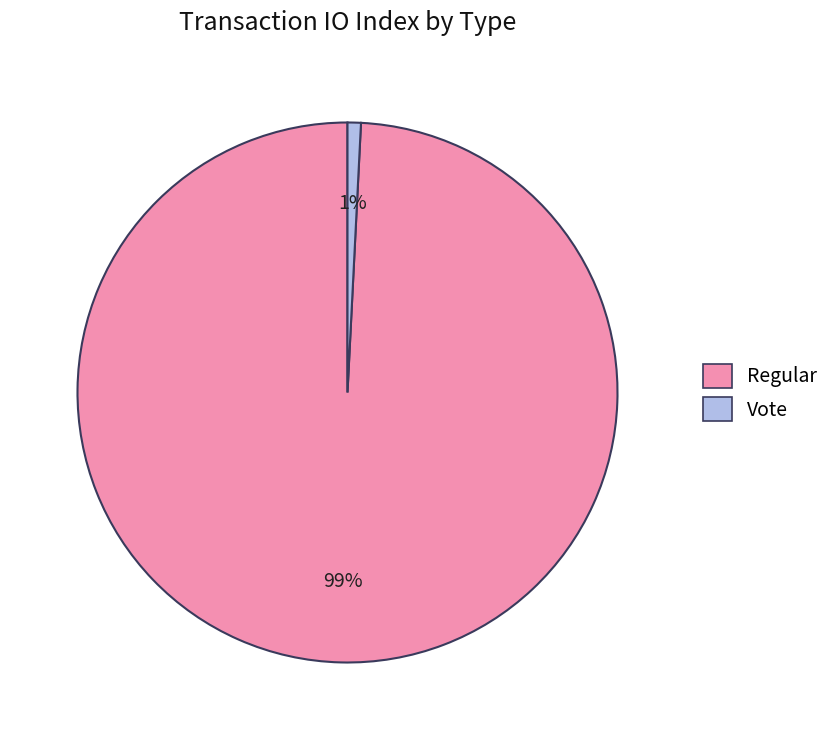

Which has a higher value, Regular or Vote?

Regular